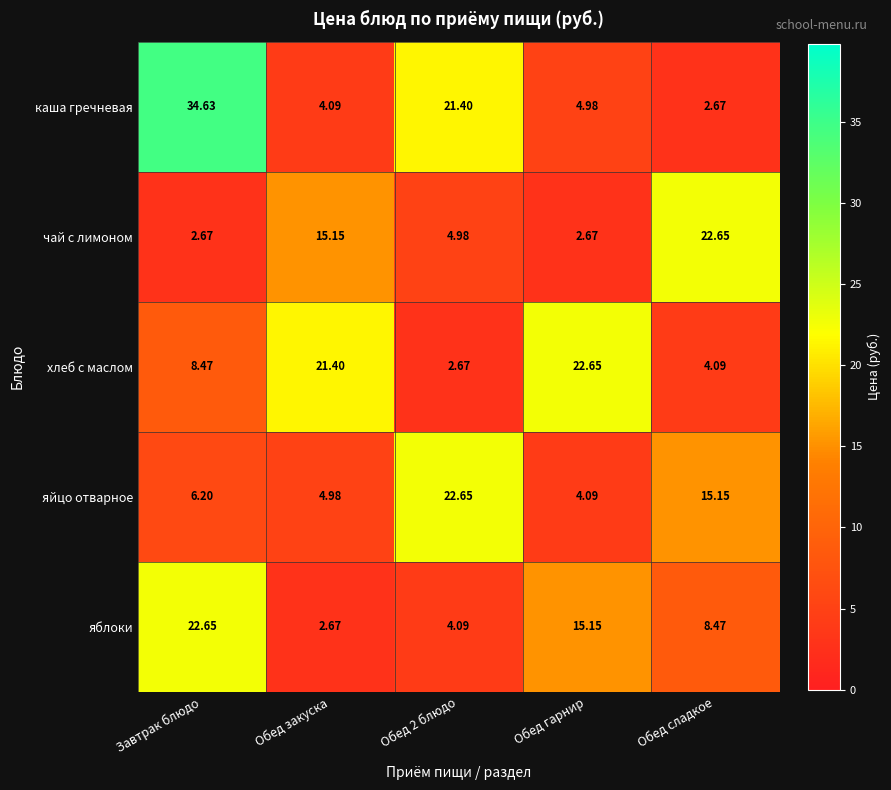

Count the number of categories in the chart.

5